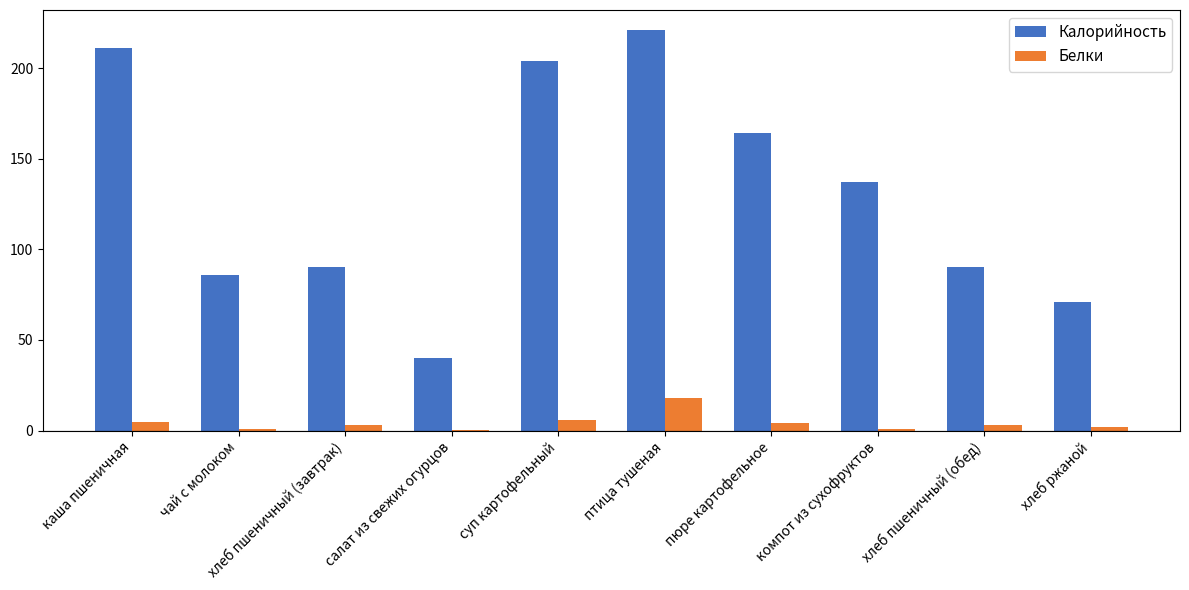

At which label is Белки closest to 9?

суп картофельный